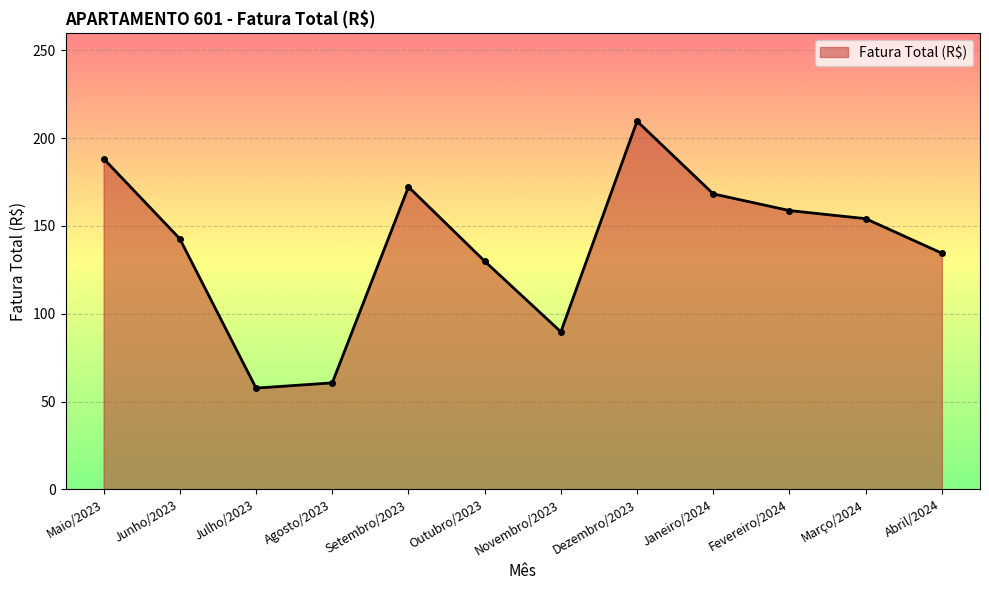

List the labels in order of value, largest first.

Dezembro/2023, Maio/2023, Setembro/2023, Janeiro/2024, Fevereiro/2024, Março/2024, Junho/2023, Abril/2024, Outubro/2023, Novembro/2023, Agosto/2023, Julho/2023